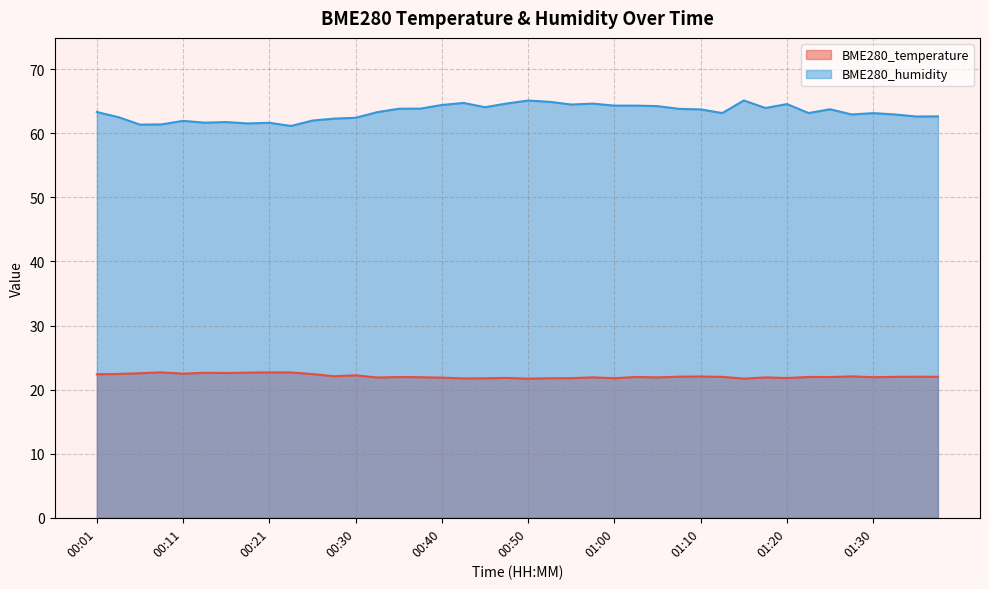

Which series has the largest total across all categories?

BME280_humidity